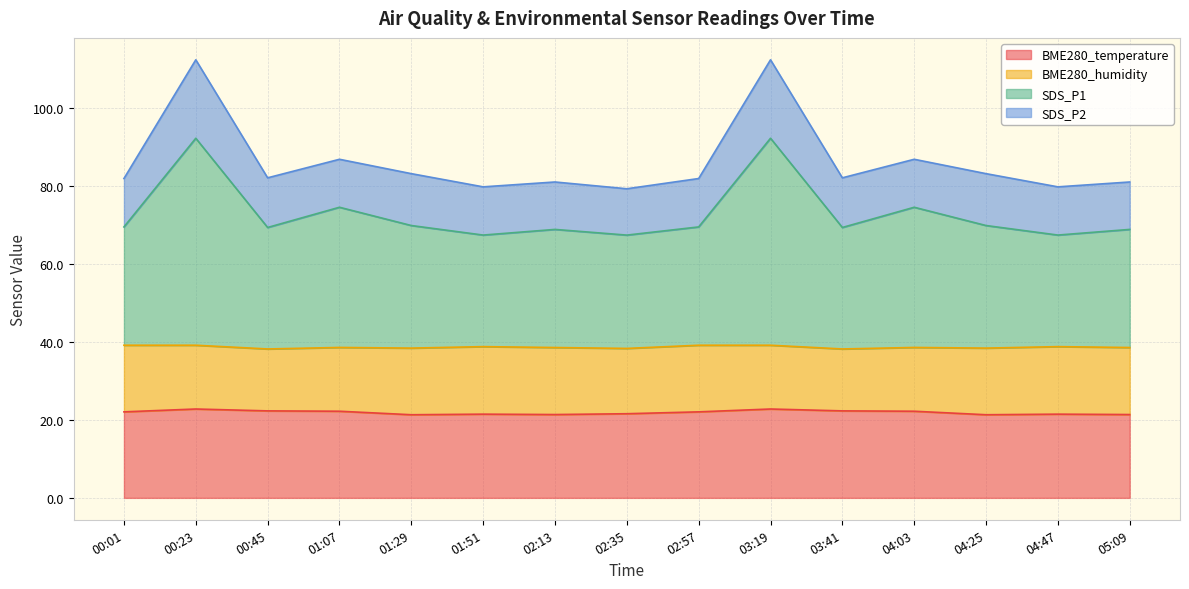

What is the minimum value for BME280_temperature?

21.4